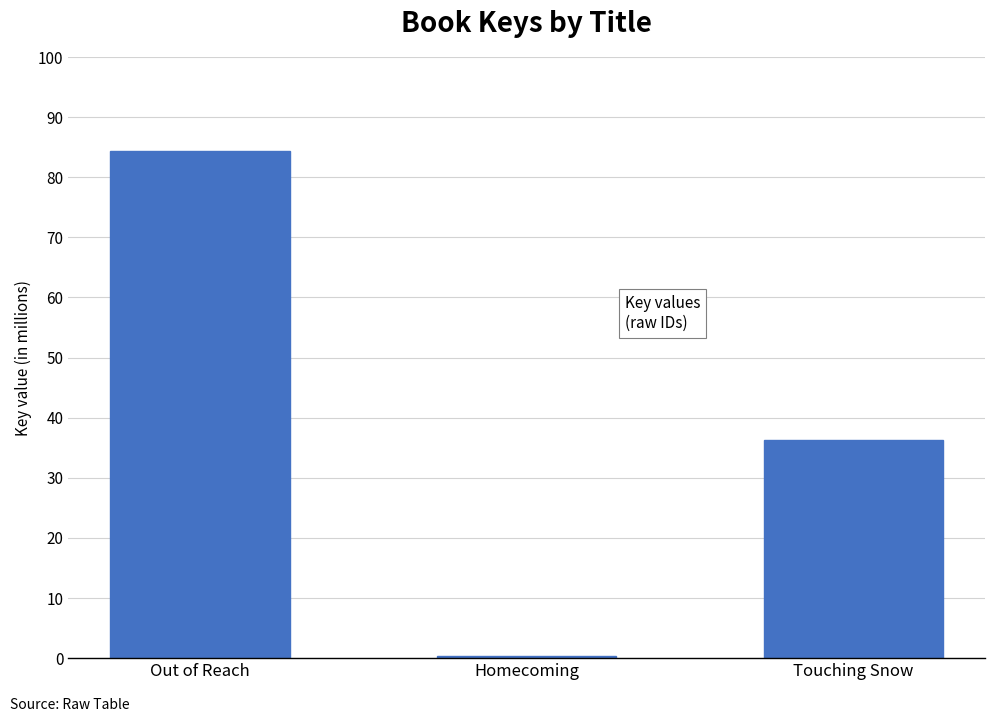

What is the average value?

40320033